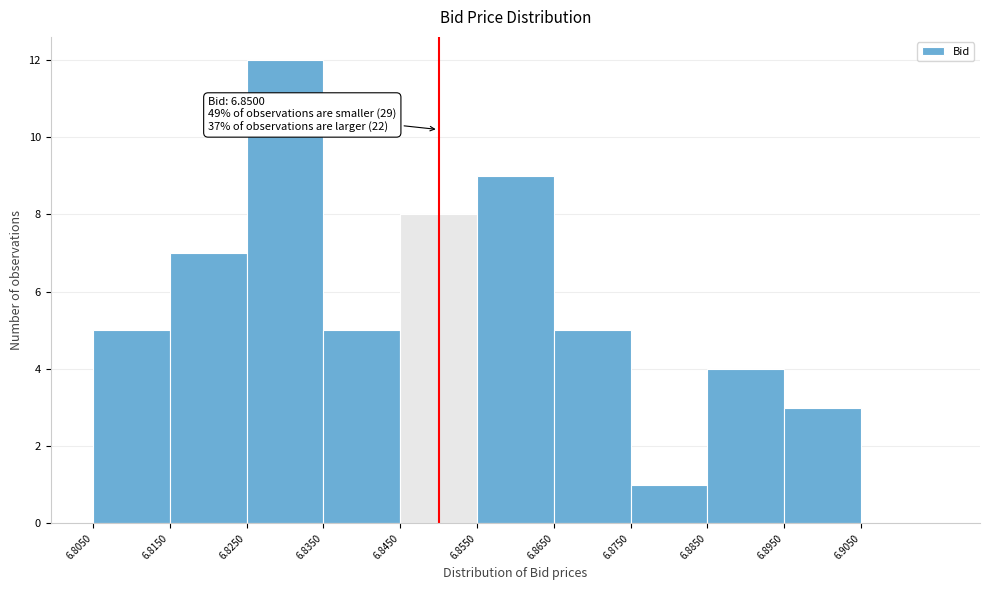

Which range on the x-axis has the tallest bar?

6.825 to 6.835